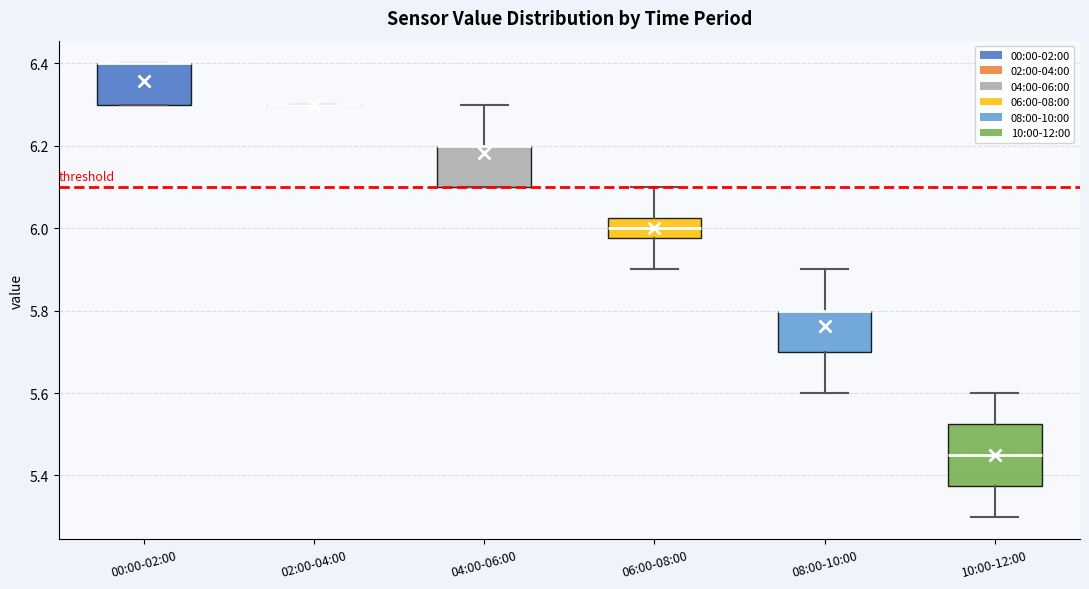

Reading left to right, transcribe this box plot: for each box, give where its median line is, the range the box spans, and where its two whiskers end, as read against the y-axis. The values are not printed on the chart, so give them approximately, as read against the axis.

00:00-02:00: median 6.40 (drawn on the box's upper edge), box 6.30 to 6.40, whiskers 6.30 to 6.40
02:00-04:00: box collapsed to a line at 6.30, whiskers 6.30 to 6.30
04:00-06:00: median 6.20 (drawn on the box's upper edge), box 6.10 to 6.20, whiskers 6.10 to 6.30
06:00-08:00: median 6.00, box 5.98 to 6.02, whiskers 5.90 to 6.10
08:00-10:00: median 5.80 (drawn on the box's upper edge), box 5.70 to 5.80, whiskers 5.60 to 5.90
10:00-12:00: median 5.46, box 5.38 to 5.52, whiskers 5.30 to 5.60